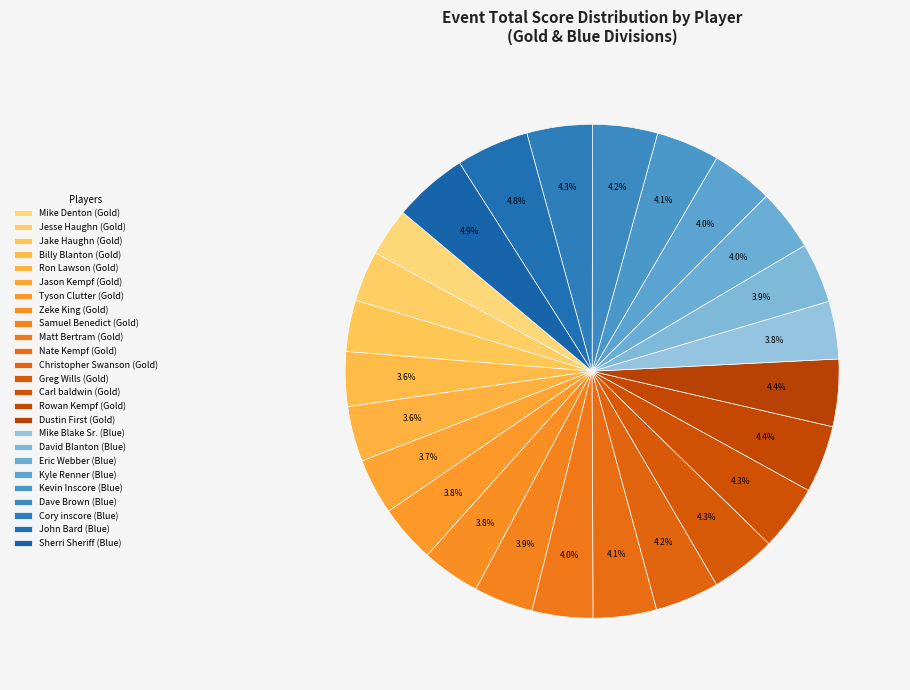

Do Jason Kempf and Eric Webber together represent more than half of the pie?

No